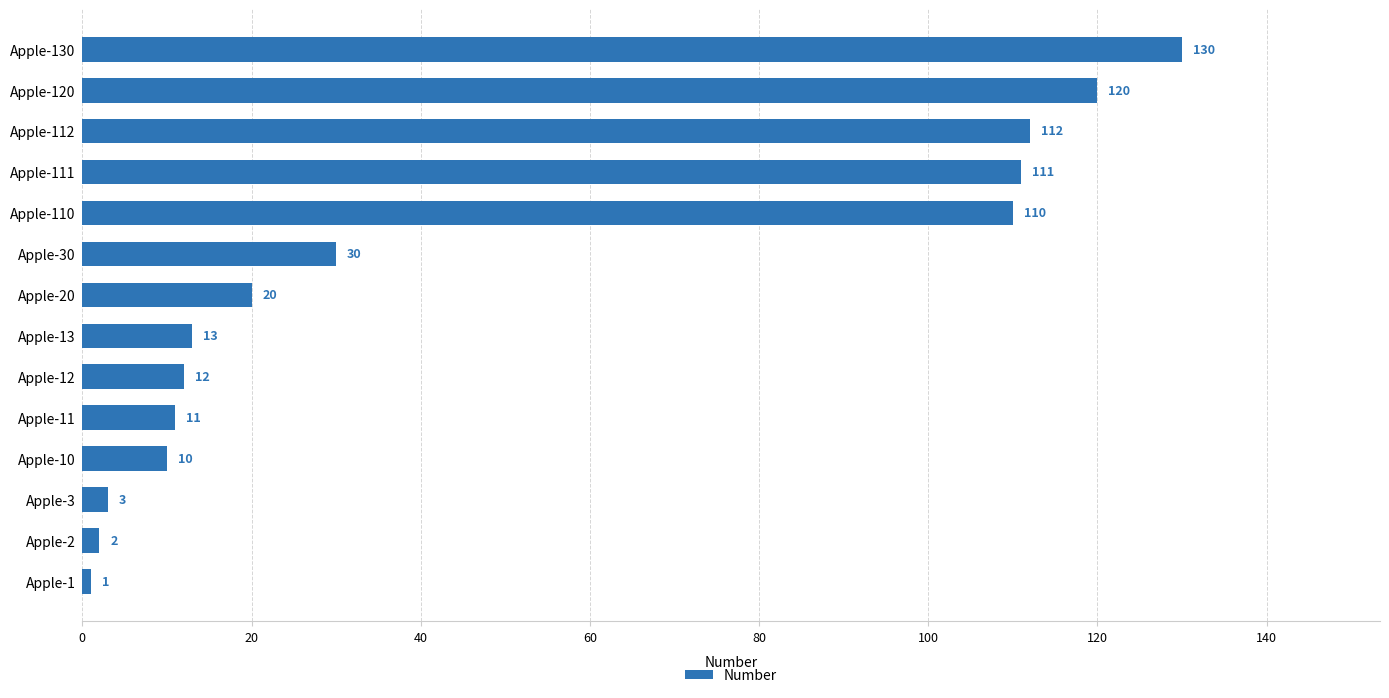

At which label is the value closest to 65?

Apple-30